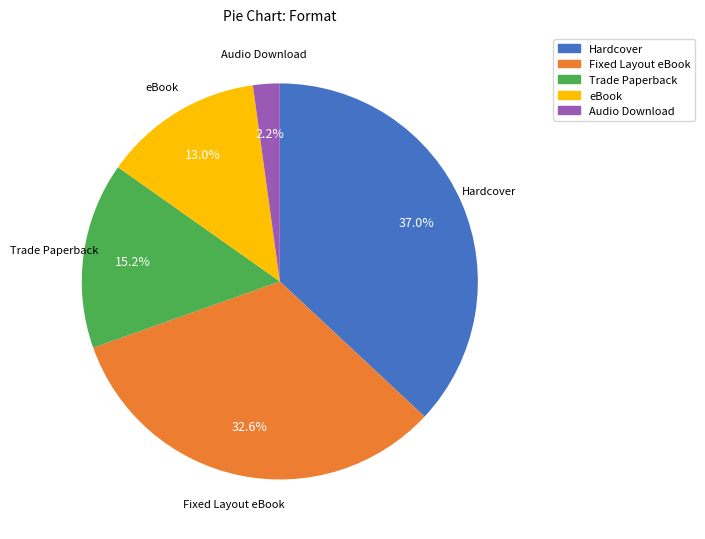

Approximately how many times larger is the value at Hardcover compared to eBook?

2.8